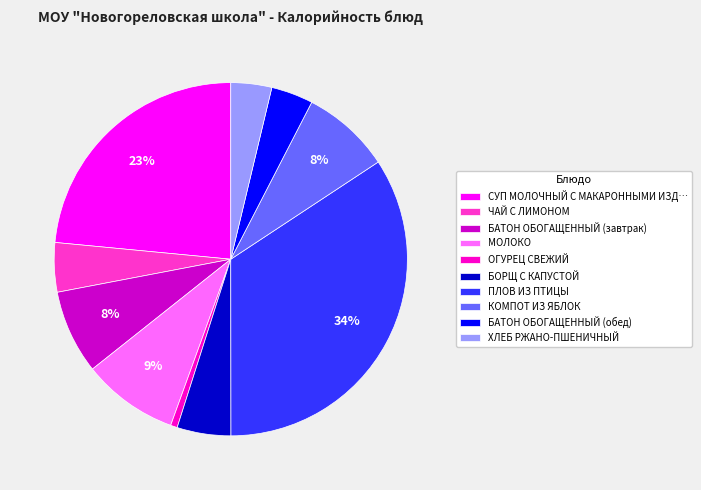

Approximately how many times larger is the value at БОРЩ С КАПУСТОЙ compared to БАТОН ОБОГАЩЕННЫЙ (завтрак)?

0.6